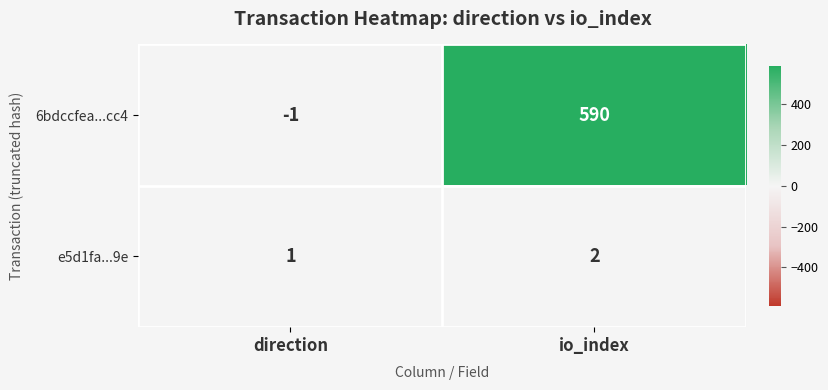

What is the sum of all 6bdccfea...cc4 values?

589